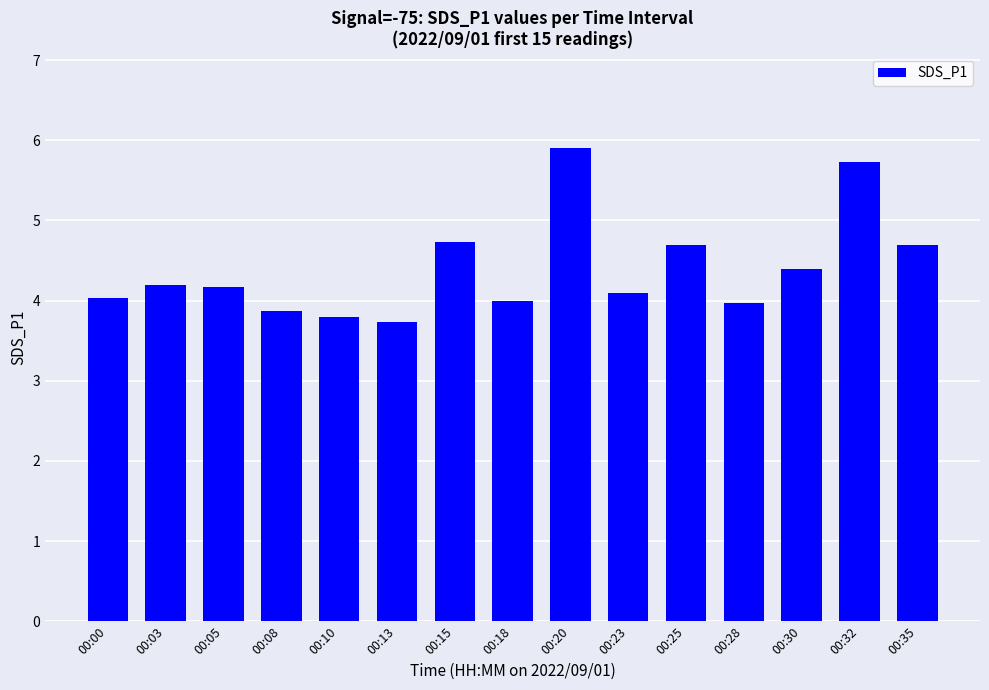

What is the maximum value shown in the chart?

5.9